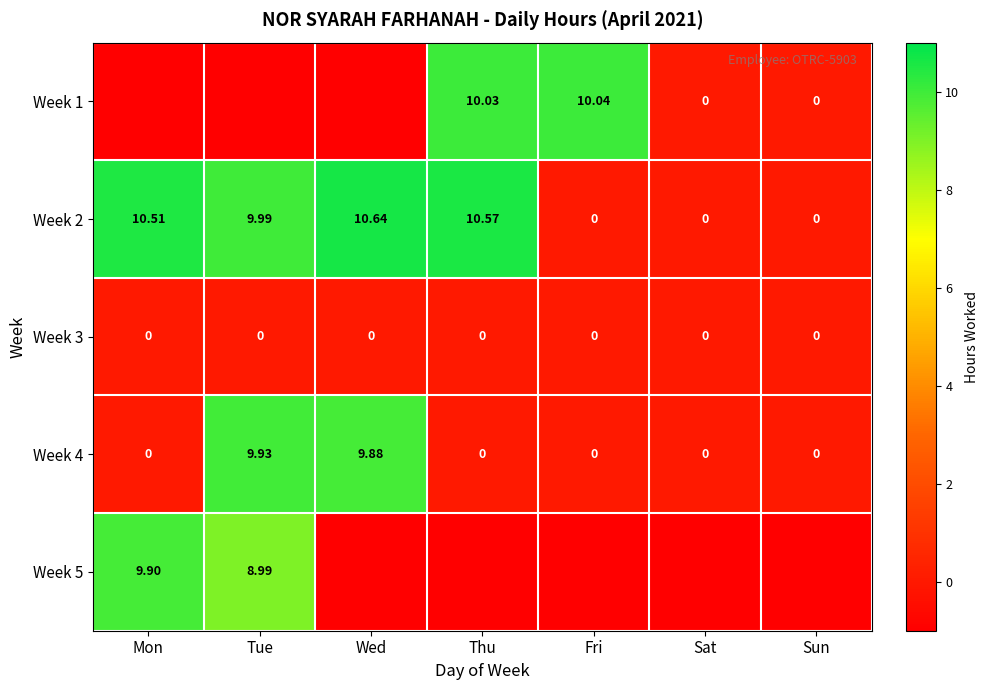

What is the sum of the Week 2 values at Wed and Sun?

10.6